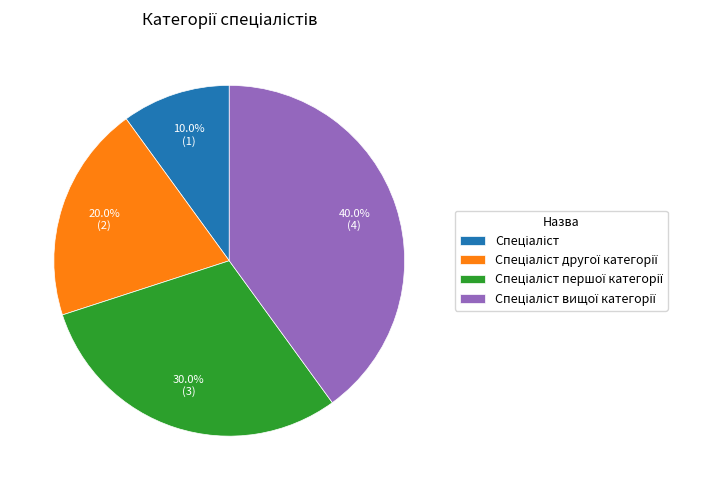

Is there a majority slice in this chart?

No